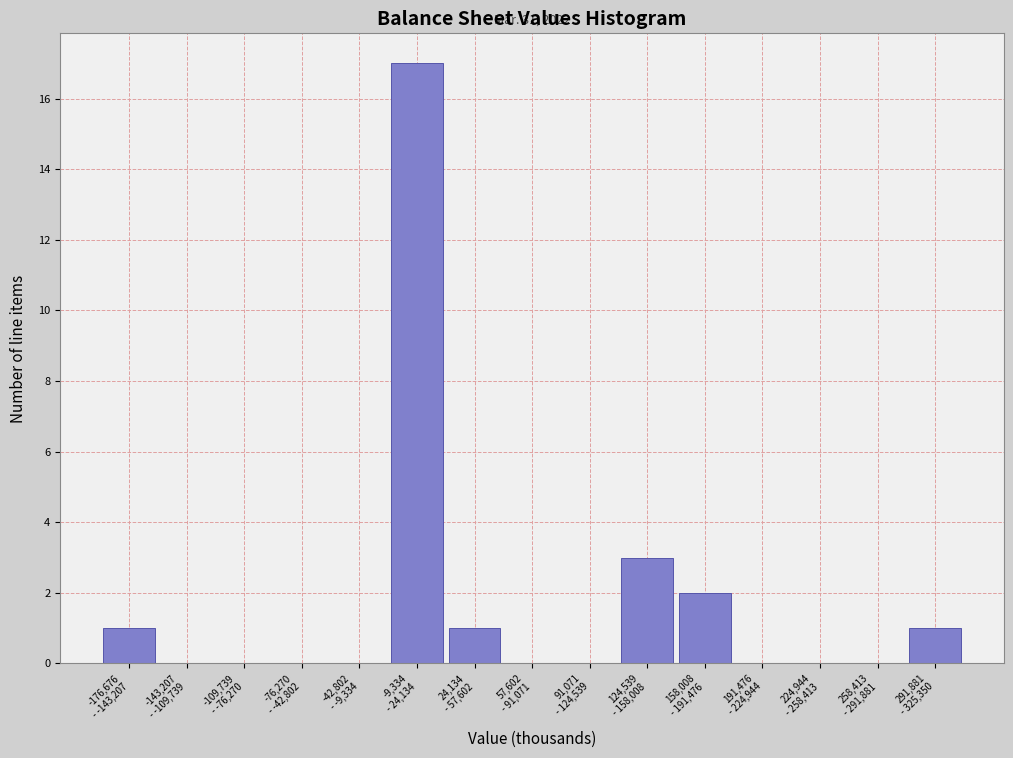

What is the sum of all values?

25